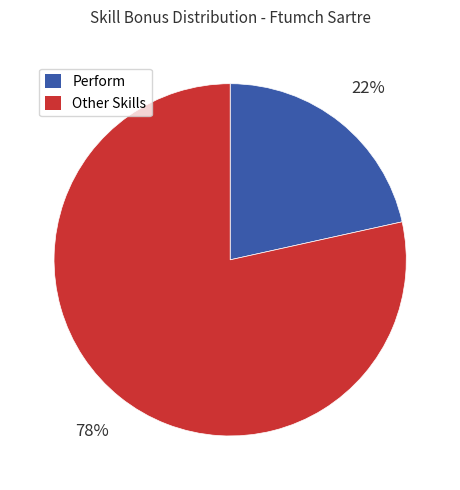

To the nearest percent, what is the average slice percentage?

50%